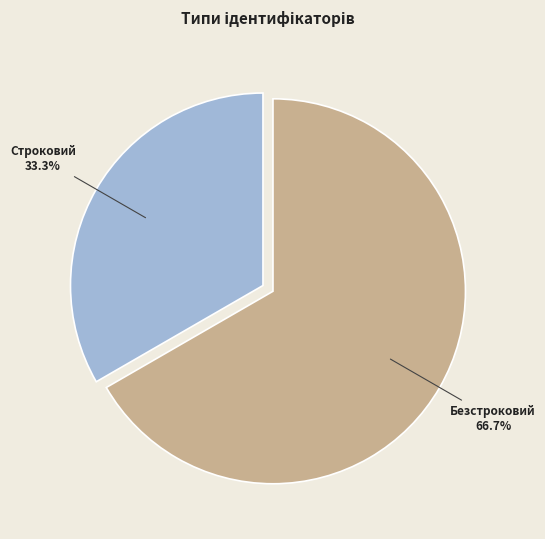

Is there any slice that represents more than half of the pie?

Yes